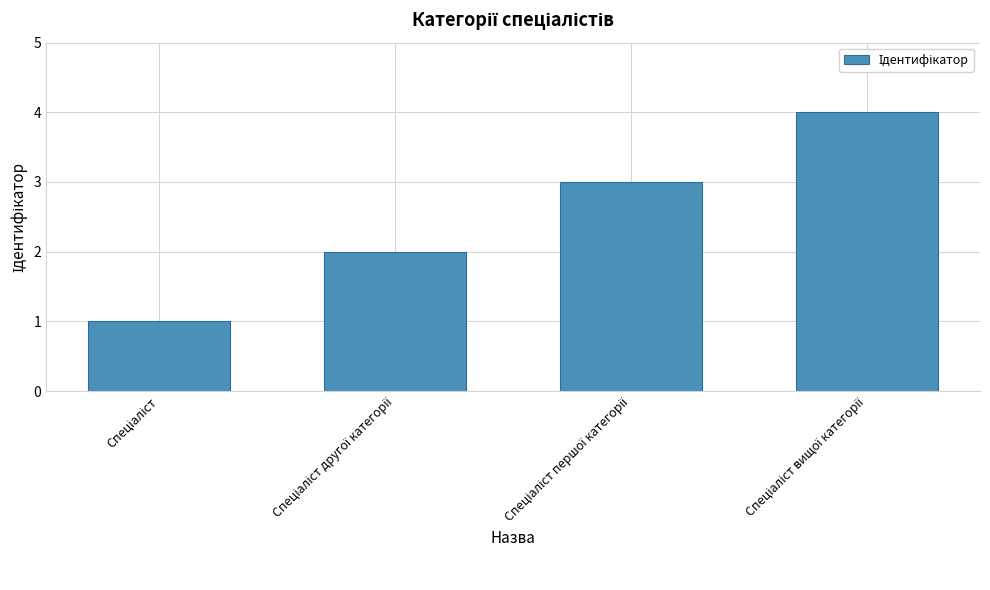

What is the greatest value displayed?

4